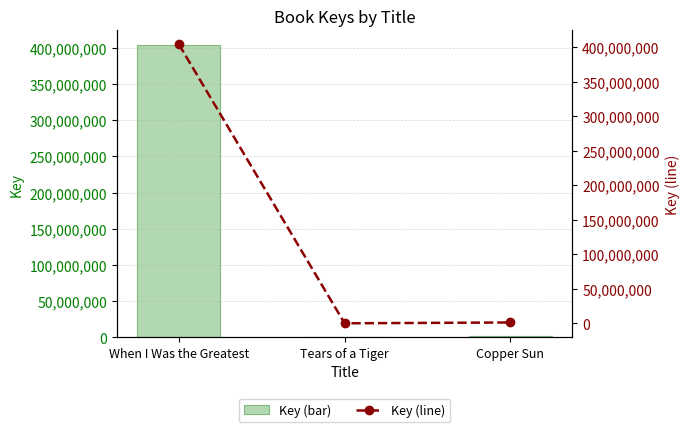

Reading right to left, list all the values displayed in this chart.

Key: 1248441	5528	403685668
Key (line): 1248441	5528	403685668